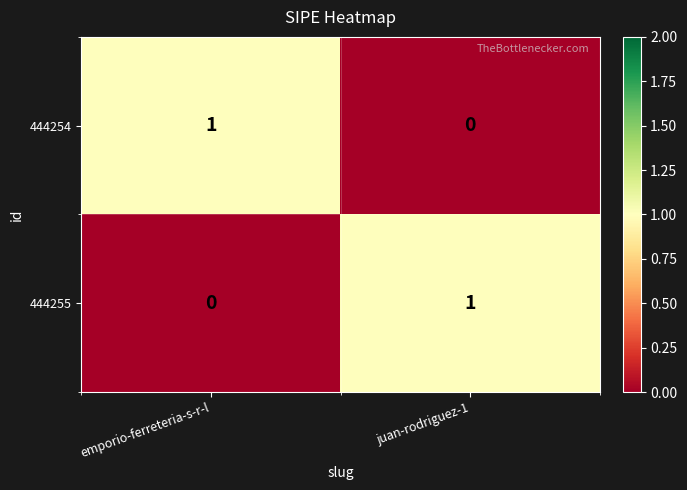

Reading left to right, list all the values displayed in this chart.

444254: emporio-ferreteria-s-r-l=1	juan-rodriguez-1=0
444255: emporio-ferreteria-s-r-l=0	juan-rodriguez-1=1